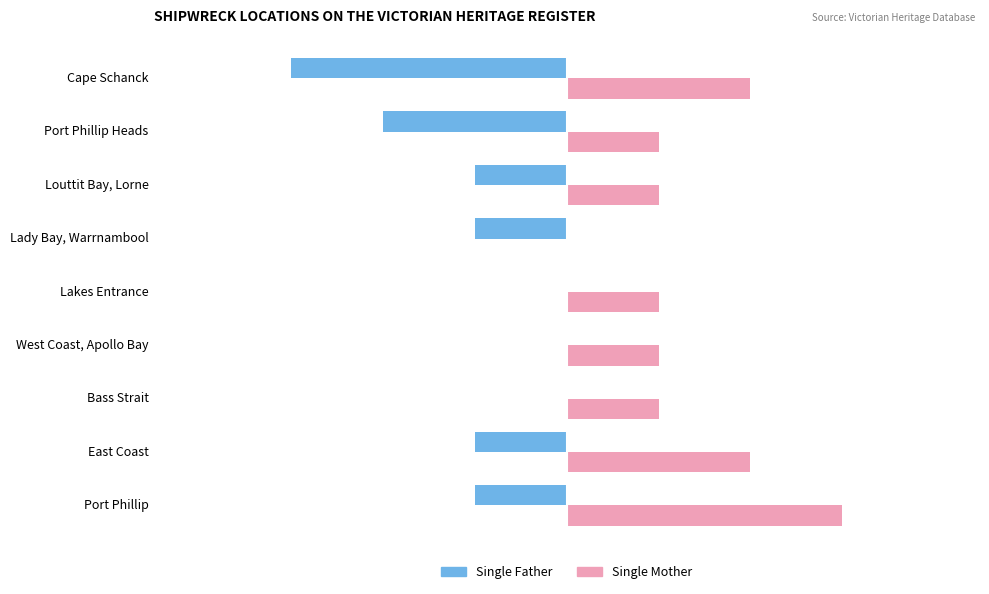

Between West Coast, Apollo Bay and Cape Schanck, which series saw the biggest shift?

Single Father